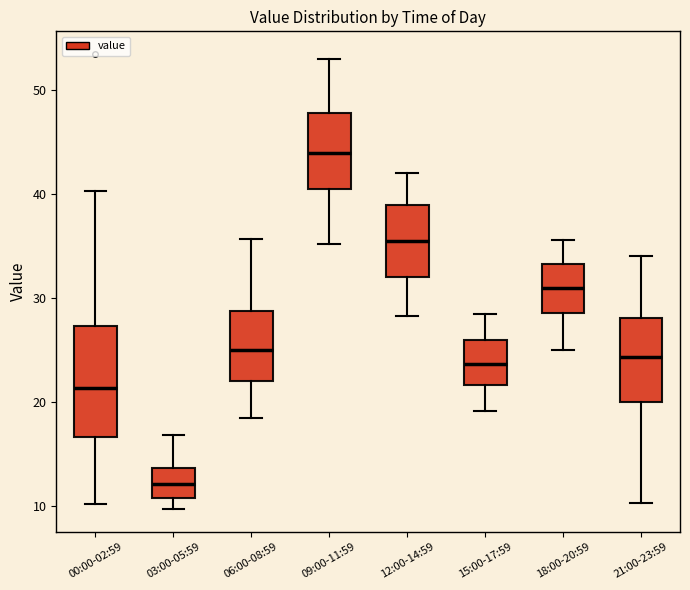

Comparing the boxes themselves (not the whiskers), which one is the tallest?

00:00-02:59